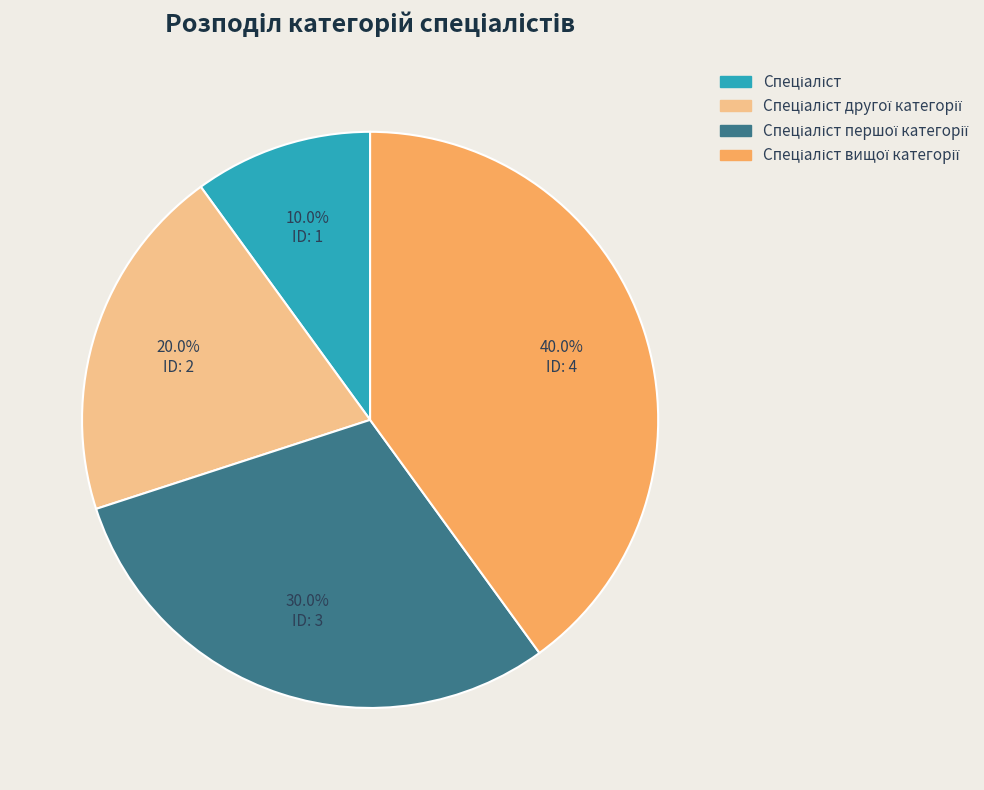

Is there a majority slice in this chart?

No